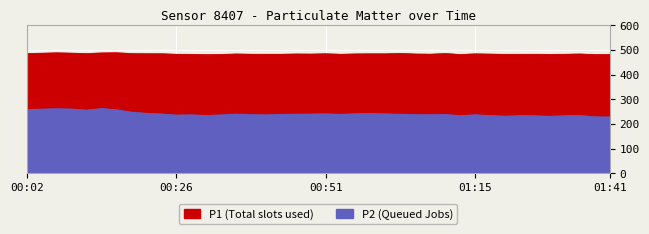

What is the lowest value of the P2 series?

228.1